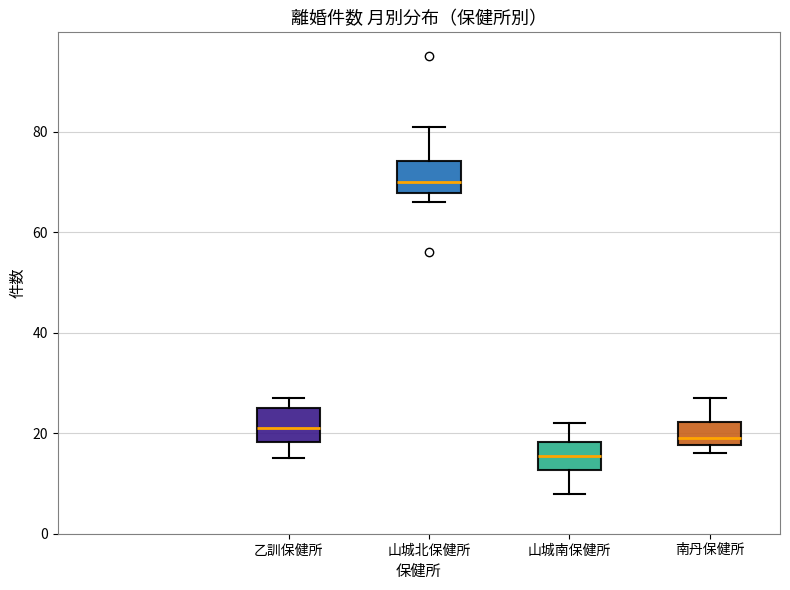

Where is the lower edge of the box for 南丹保健所 on the y-axis? The values are not printed on the chart, so give them approximately, as read against the axis.

18